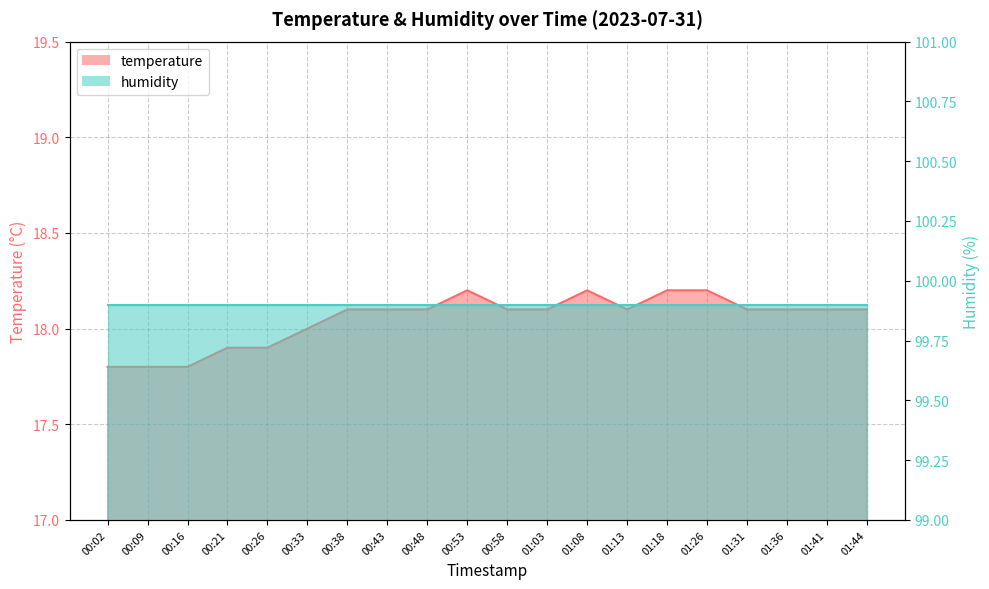

Rank the categories by value from highest to lowest.

00:53, 01:08, 01:18, 01:26, 00:38, 00:43, 00:48, 00:58, 01:03, 01:13, 01:31, 01:36, 01:41, 01:44, 00:33, 00:21, 00:26, 00:02, 00:09, 00:16